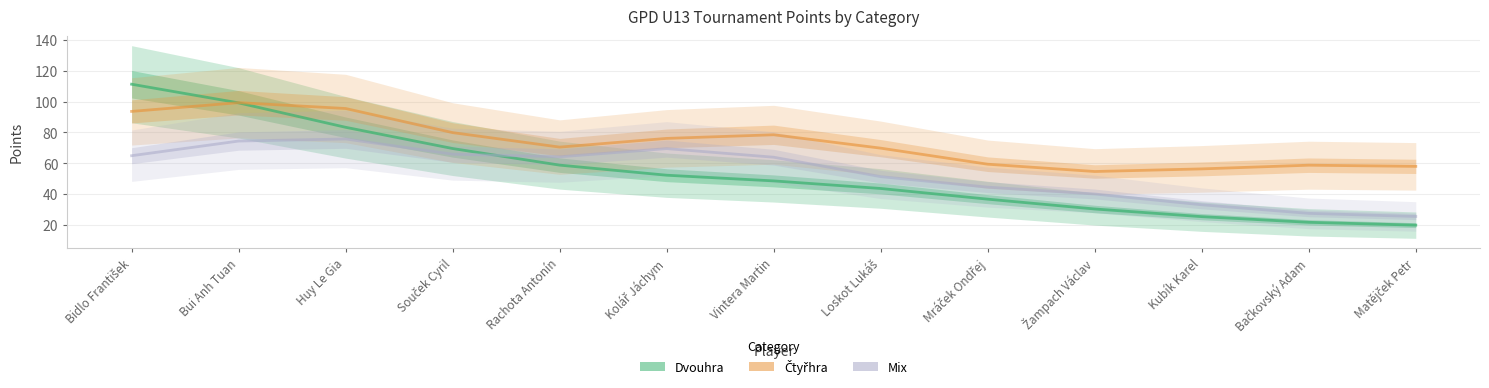

At which label is Dvouhra closest to 65?

Souček Cyril